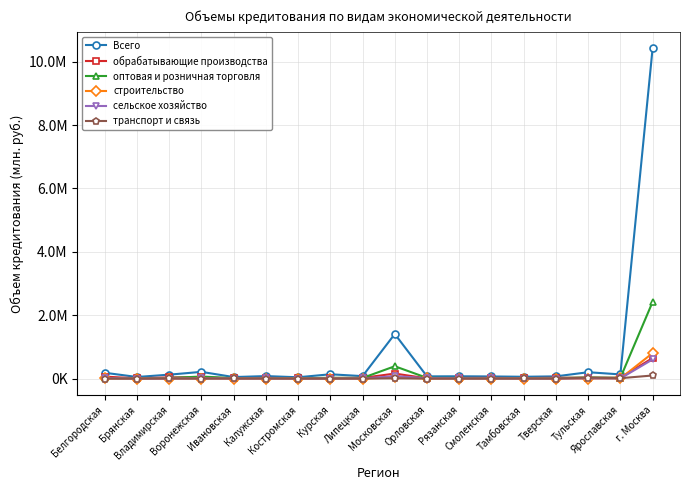

What are all the series names shown in the legend?

Всего, обрабатывающие производства, оптовая и розничная торговля, строительство, сельское хозяйство, транспорт и связь